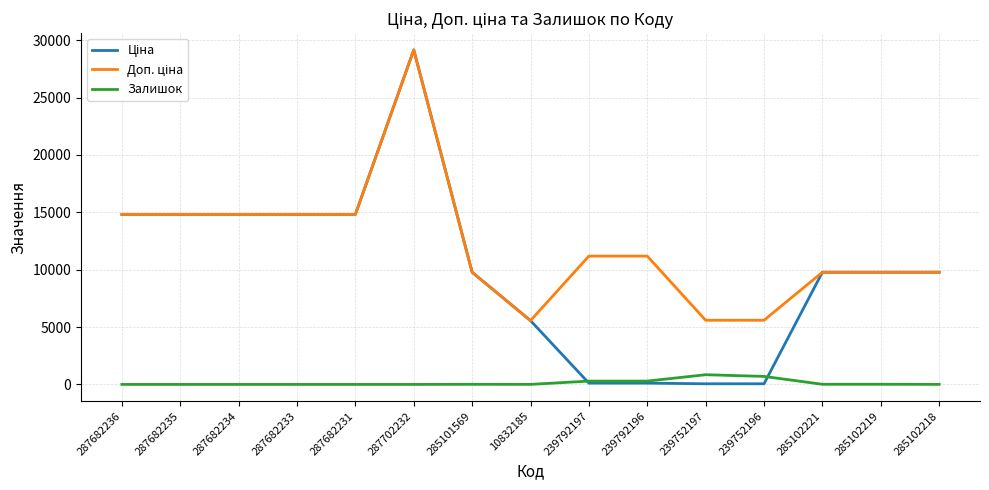

Which label corresponds to the largest value in the chart?

287702232